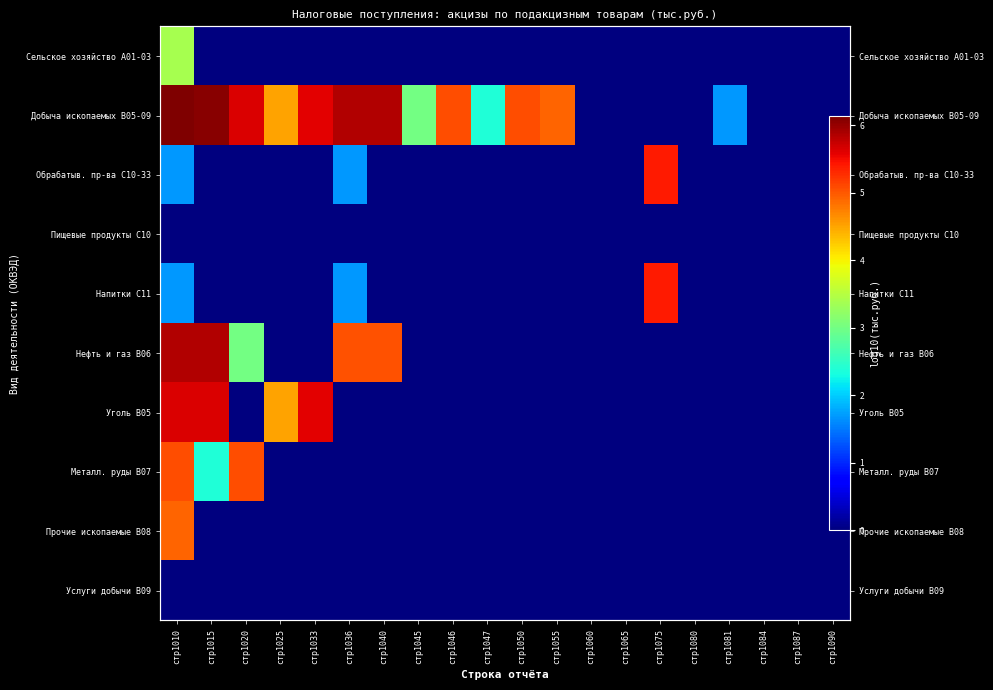

Which category has the highest value in the Металл. руды B07 series?

стр1020